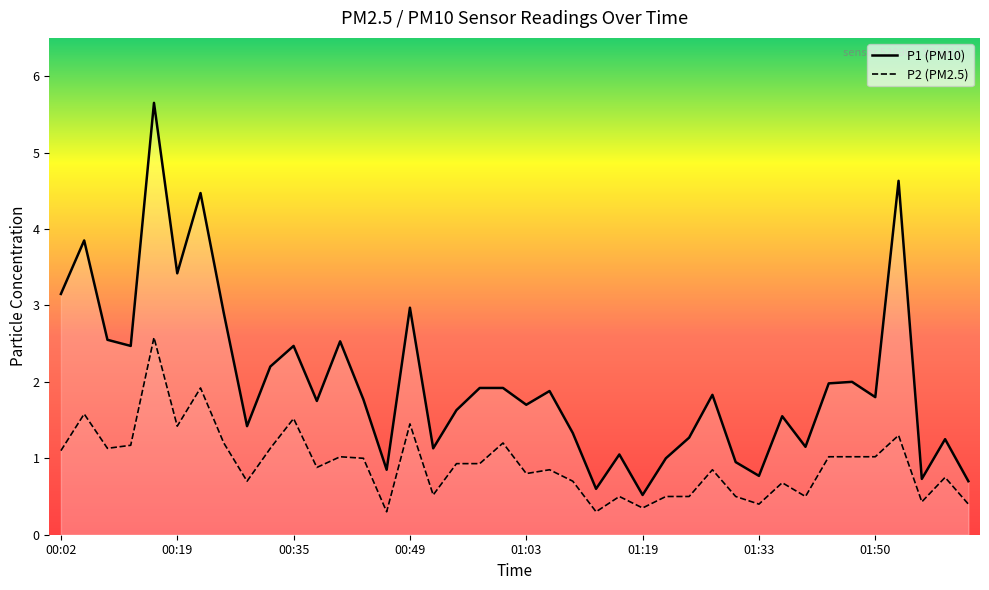

What is the label of the 35th point from the right?

00:19